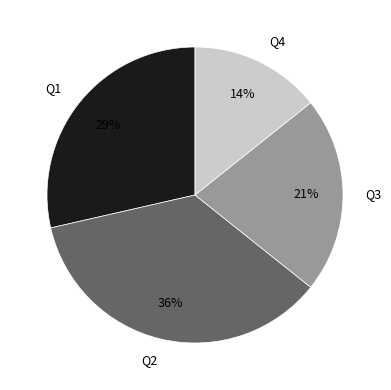

To the nearest percent, what is the average slice percentage?

25%